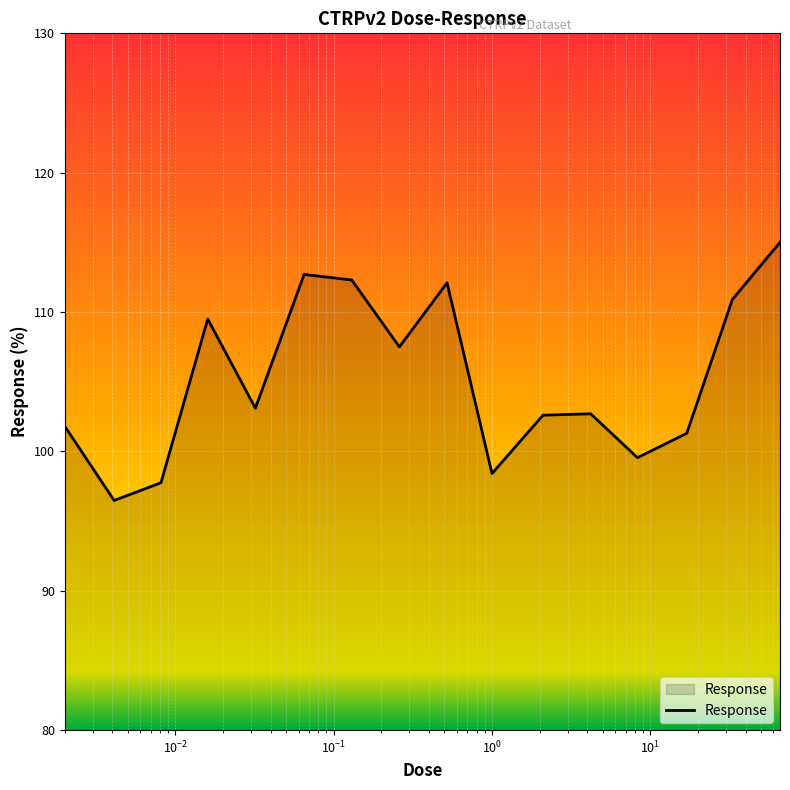

What is the minimum value shown in the chart?

96.5